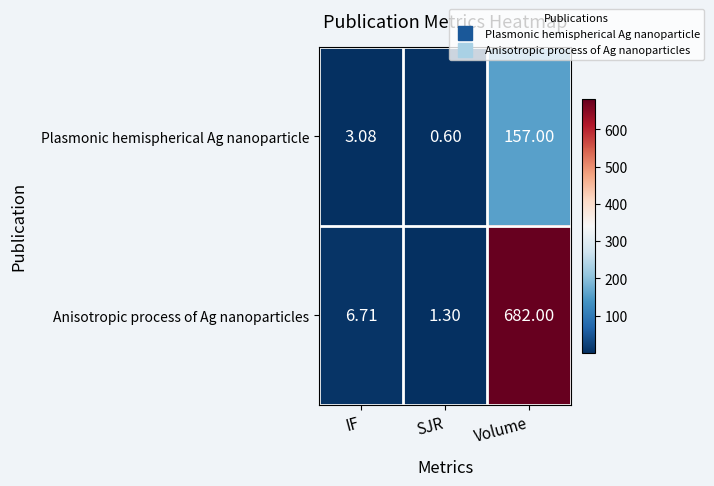

What is the greatest value displayed?

682.0